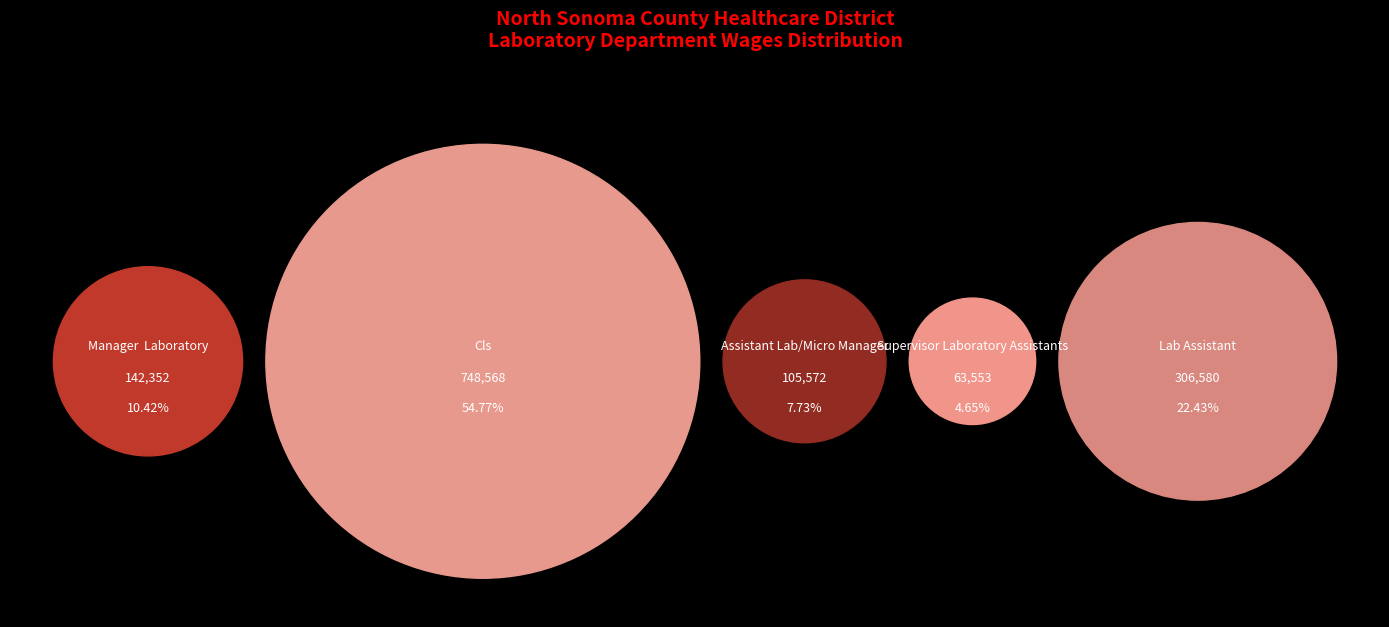

To the nearest percent, what is the difference between the Assistant Lab/Micro Manager and Lab Assistant slice percentages?

15%